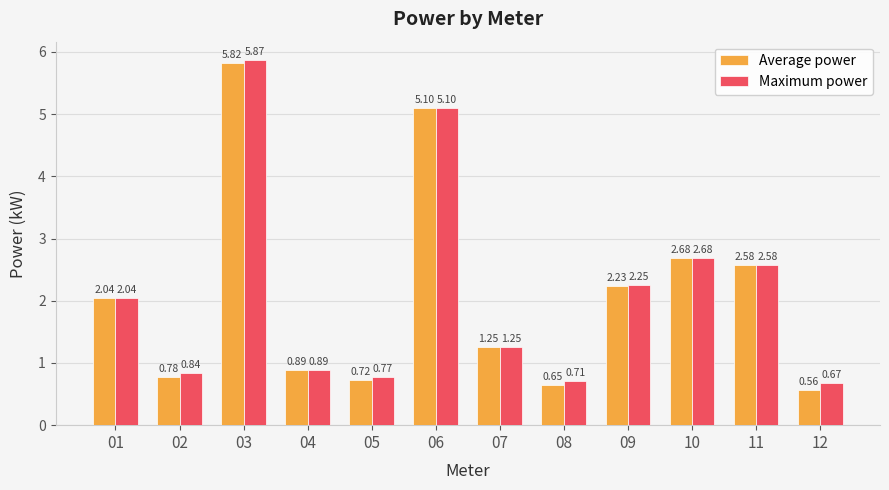

List the labels in order of Maximum power value, smallest first.

12, 08, 05, 02, 04, 07, 01, 09, 11, 10, 06, 03